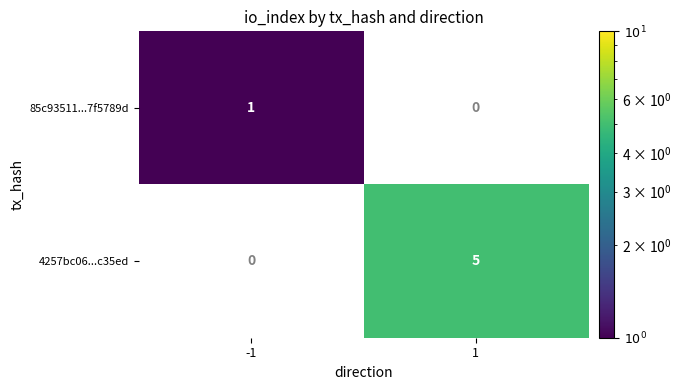

Rank the series by their maximum value, from highest to lowest.

4257bc06...c35ed, 85c93511...7f5789d